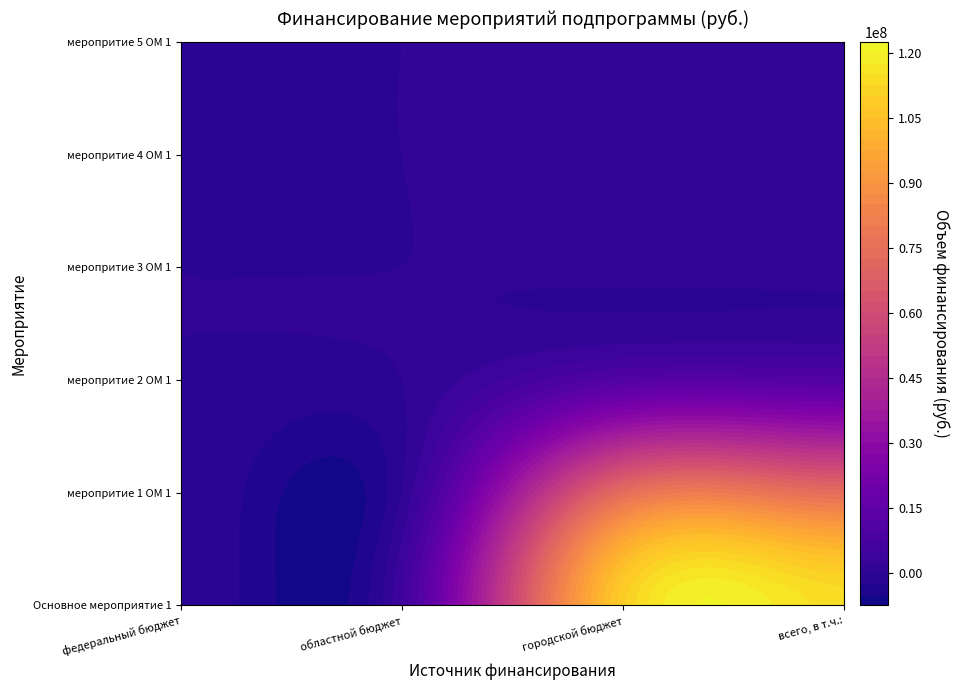

Which has a higher value, 1 or 5?

1